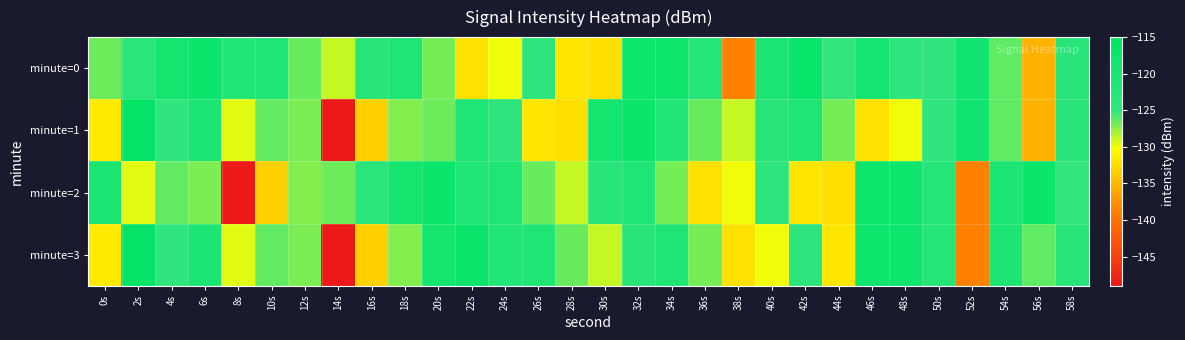

What is the difference between the highest and lowest values at 42s?

14.7